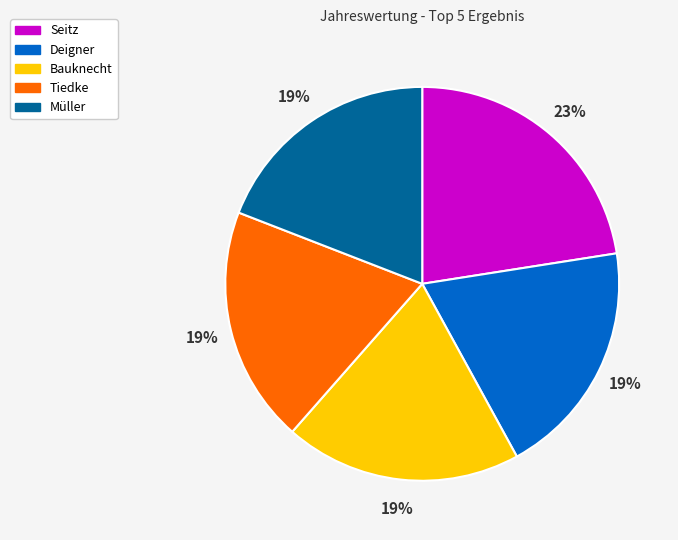

Is it true that Deigner is 33% of the pie?

False